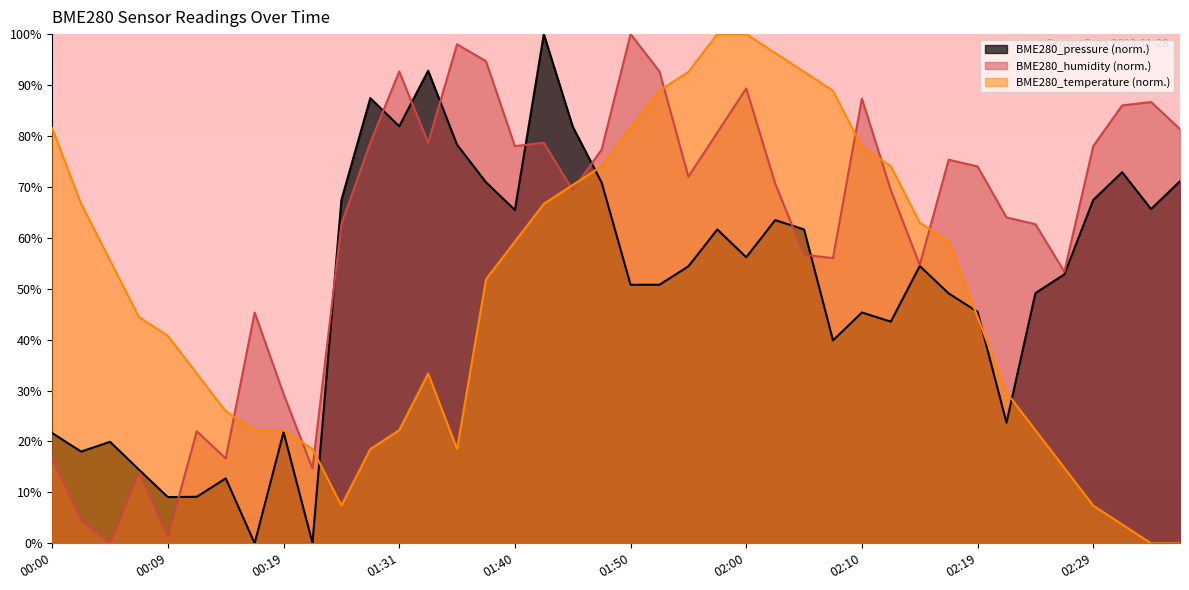

At which label is BME280_temperature closest to 50?

01:38